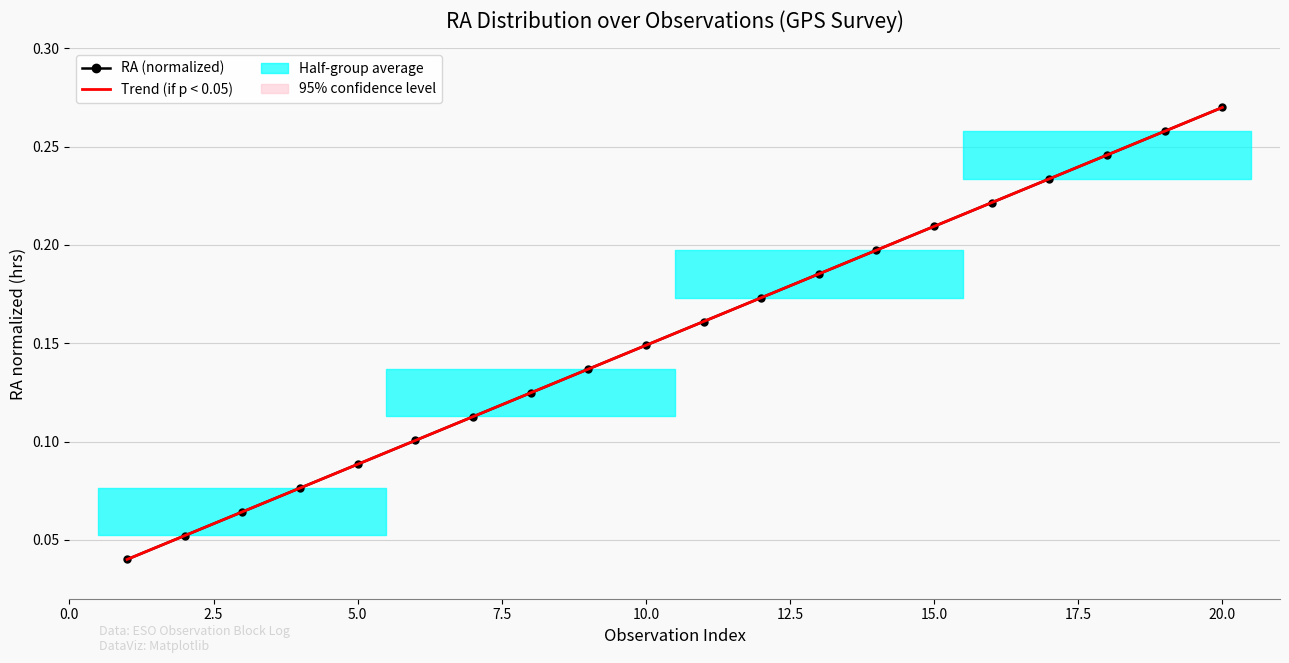

What is the difference between the maximum and second lowest values in the Trend series?

0.2